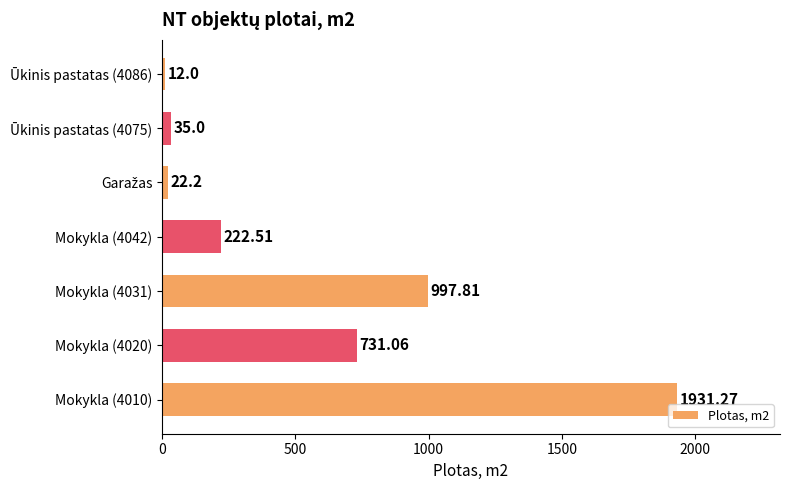

Approximately how many times larger is the value at Mokykla (4020) compared to Mokykla (4010)?

0.4